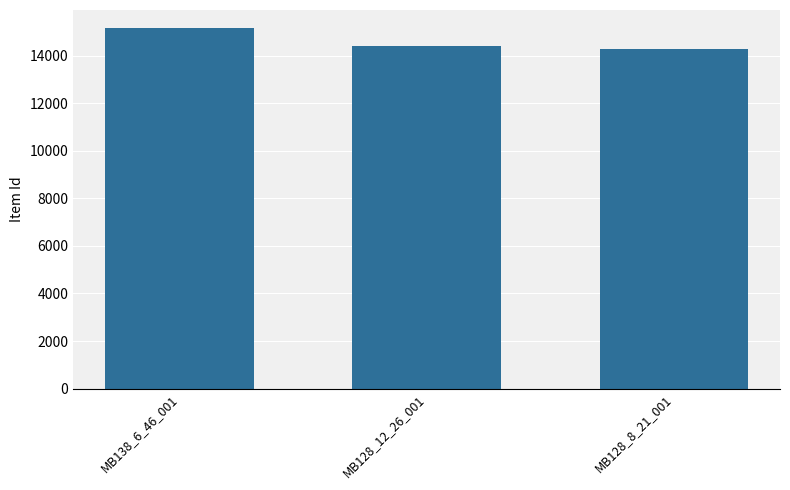

How many series are shown in this chart?

1